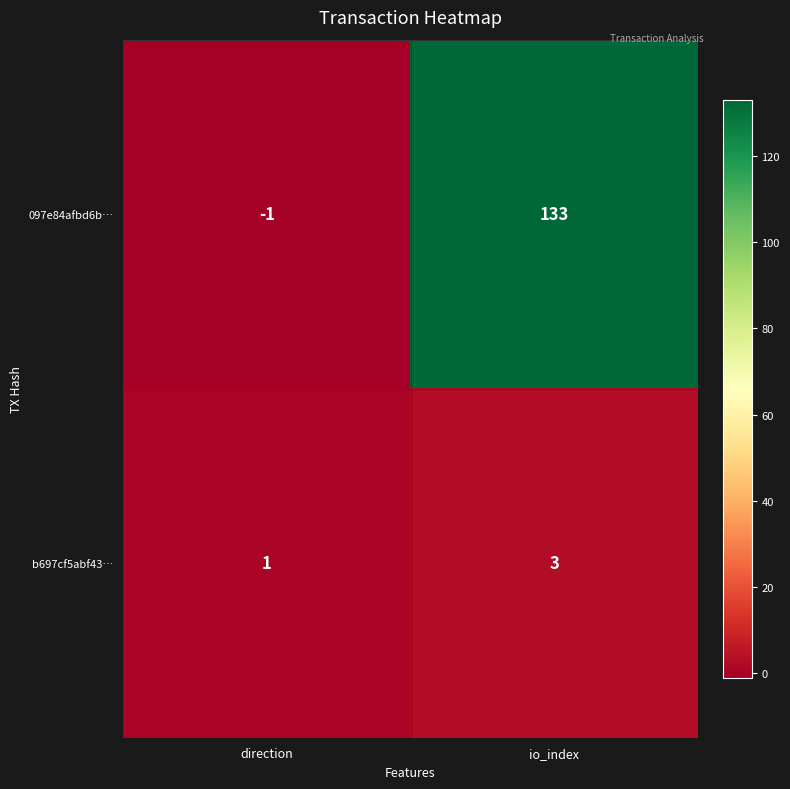

List the series in order of their peak value, lowest first.

b697cf5abf43…, 097e84afbd6b…